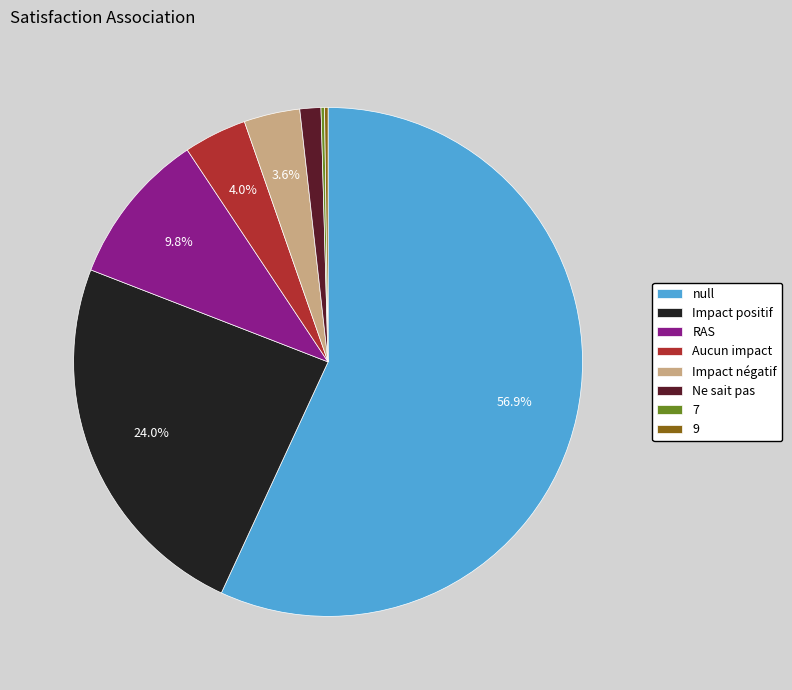

What percentage is the Aucun impact slice, to the nearest percent?

4%